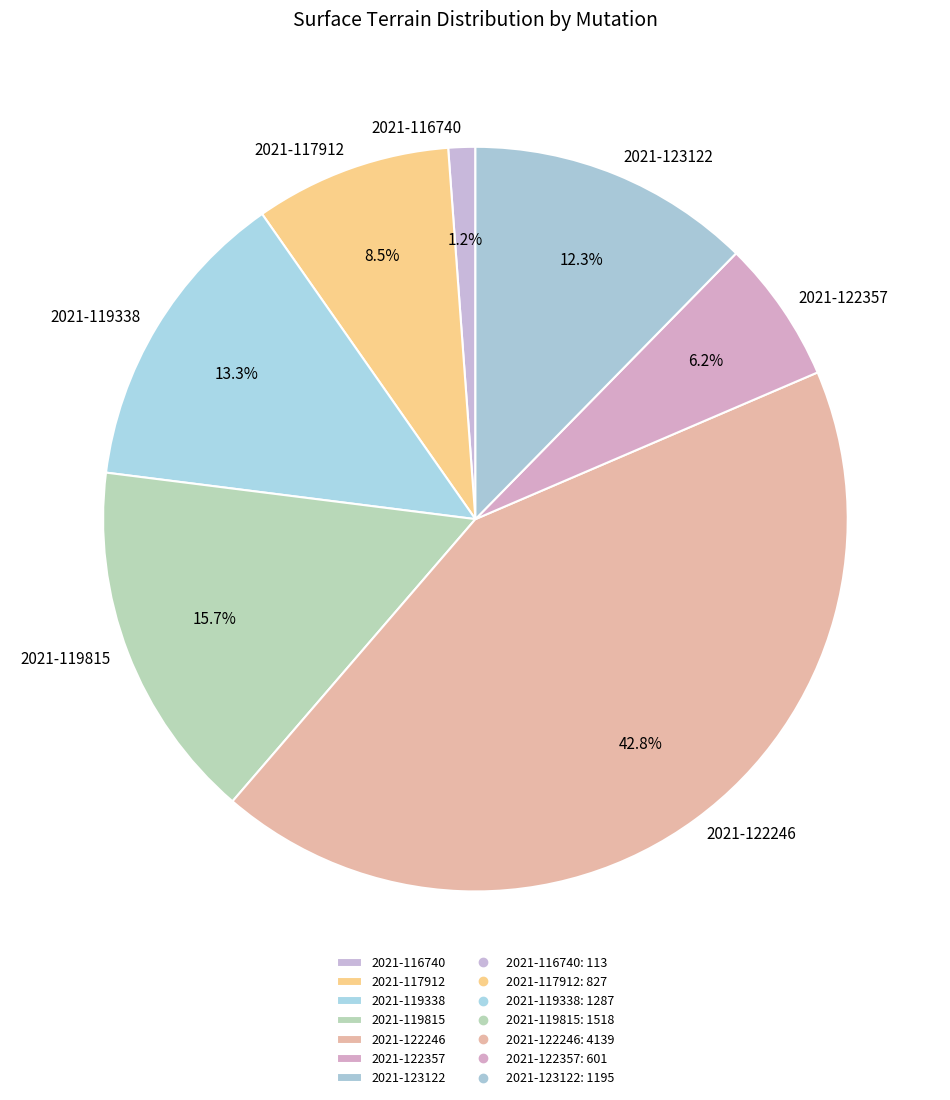

Is 2021-122246 the majority of the pie?

No